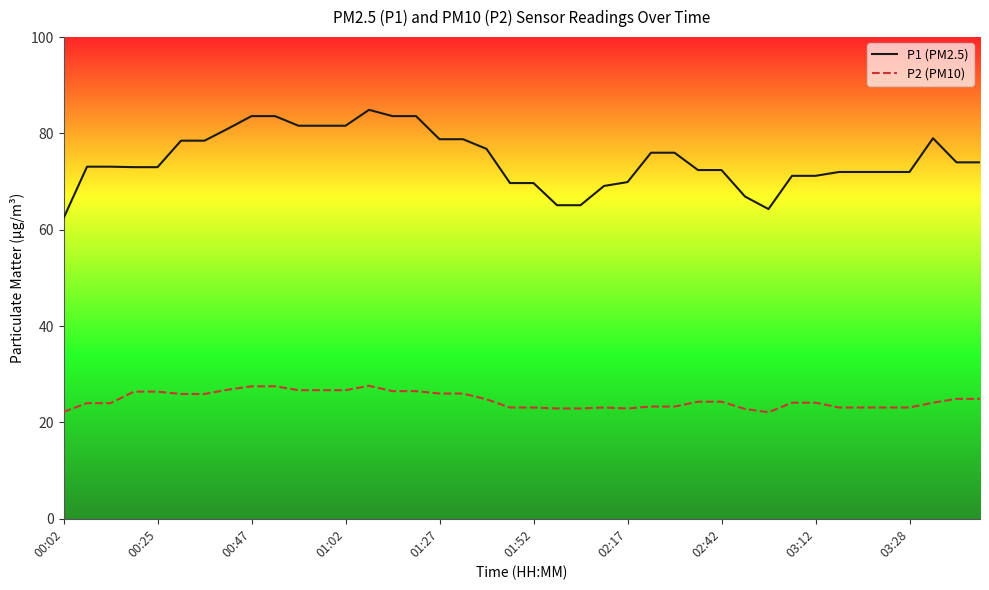

What is the highest value of the P1 (PM2.5) series?

84.9